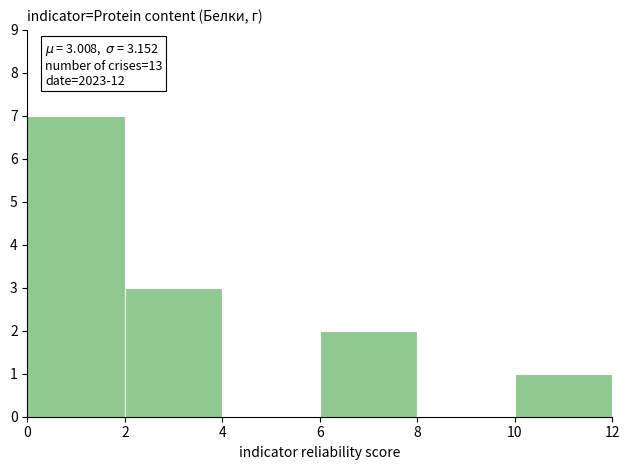

Which range on the x-axis has the tallest bar?

0 to 2